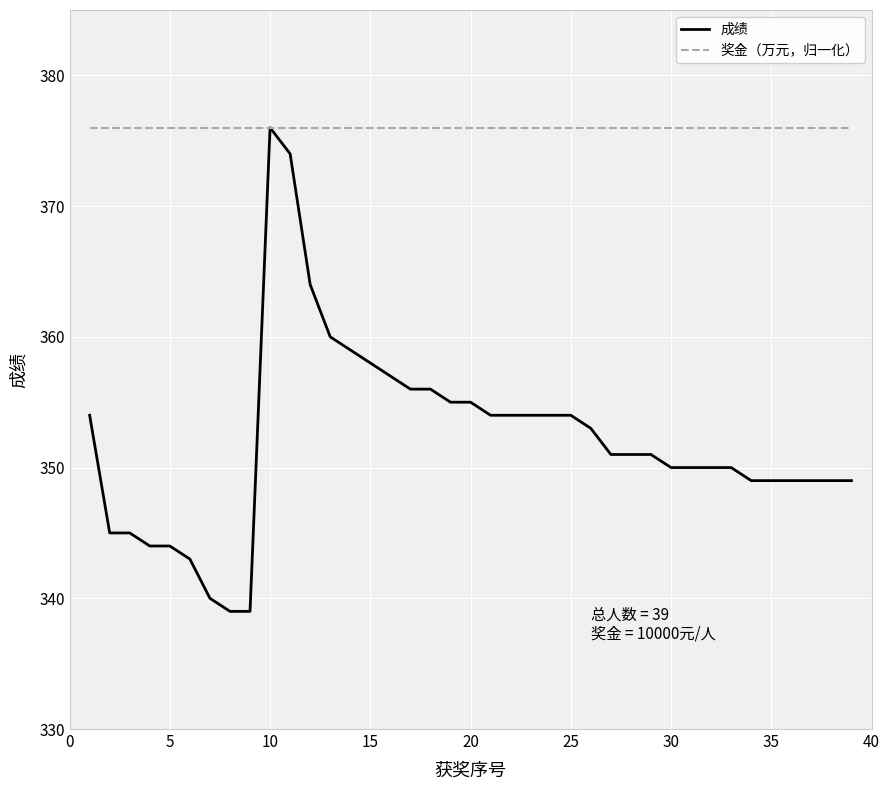

Which series has the largest total across all categories?

奖金（万元，归一化）